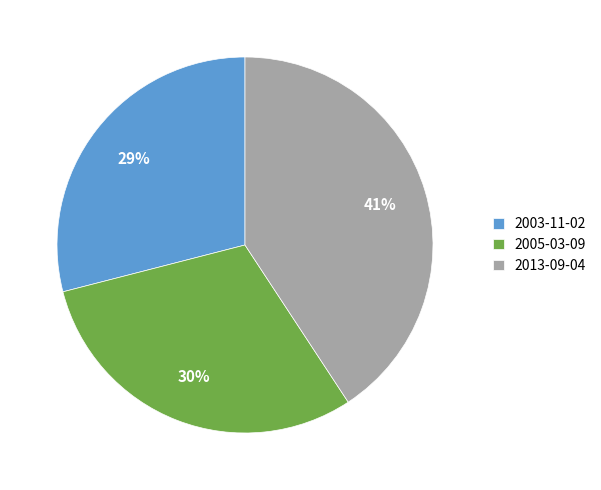

Approximately how many times larger is the value at 2003-11-02 compared to 2005-03-09?

1.0